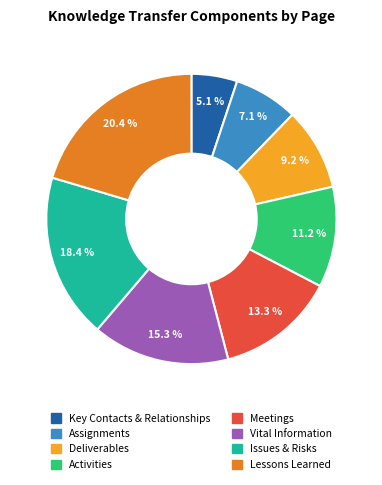

True or false: Deliverables accounts for 16% of the total.

False